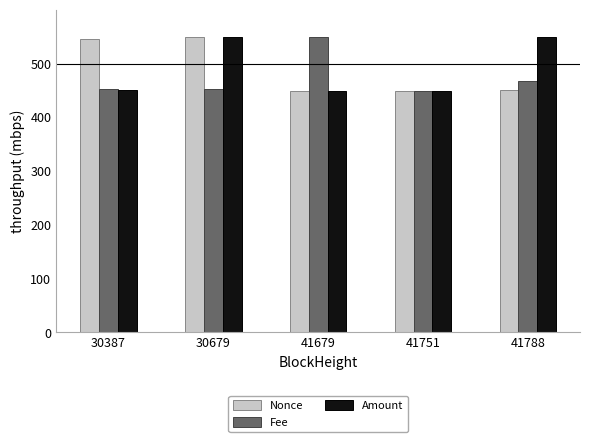

What are all the series names shown in the legend?

Nonce, Fee, Amount